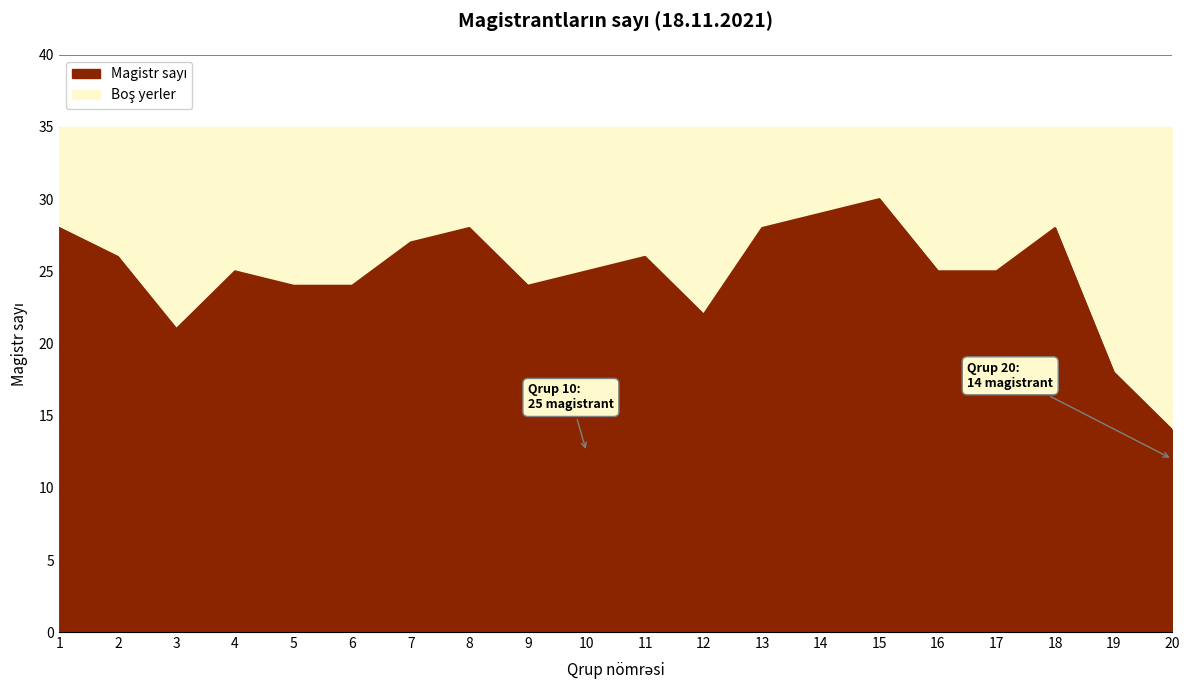

How many data points are less than 25?

7